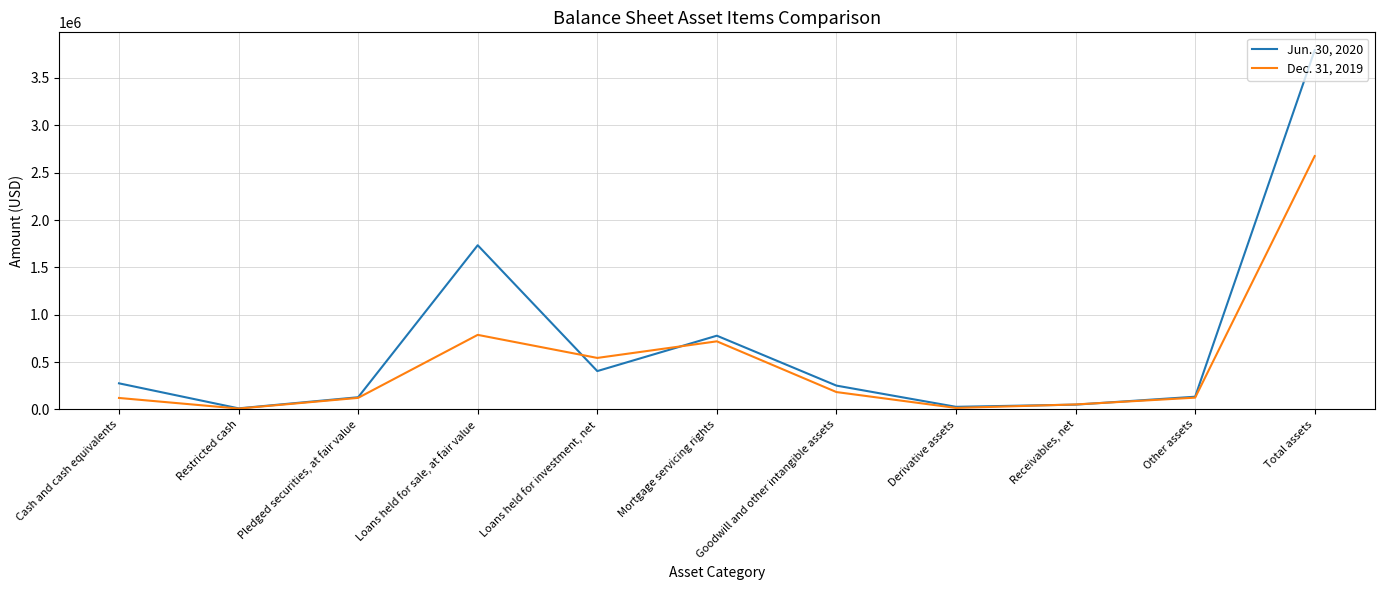

At which category does the chart reach its peak across all series?

Total assets